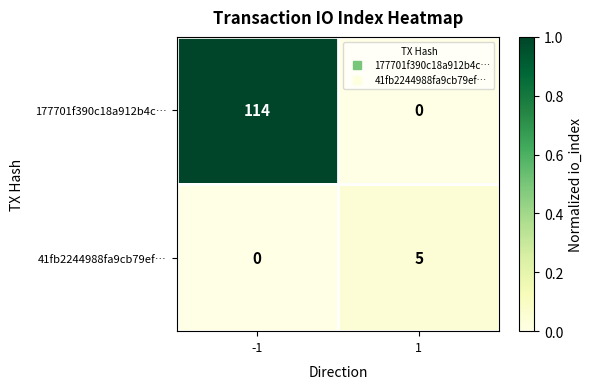

List the series in order of their overall mean, lowest first.

41fb2244988fa9cb79ef…, 177701f390c18a912b4c…